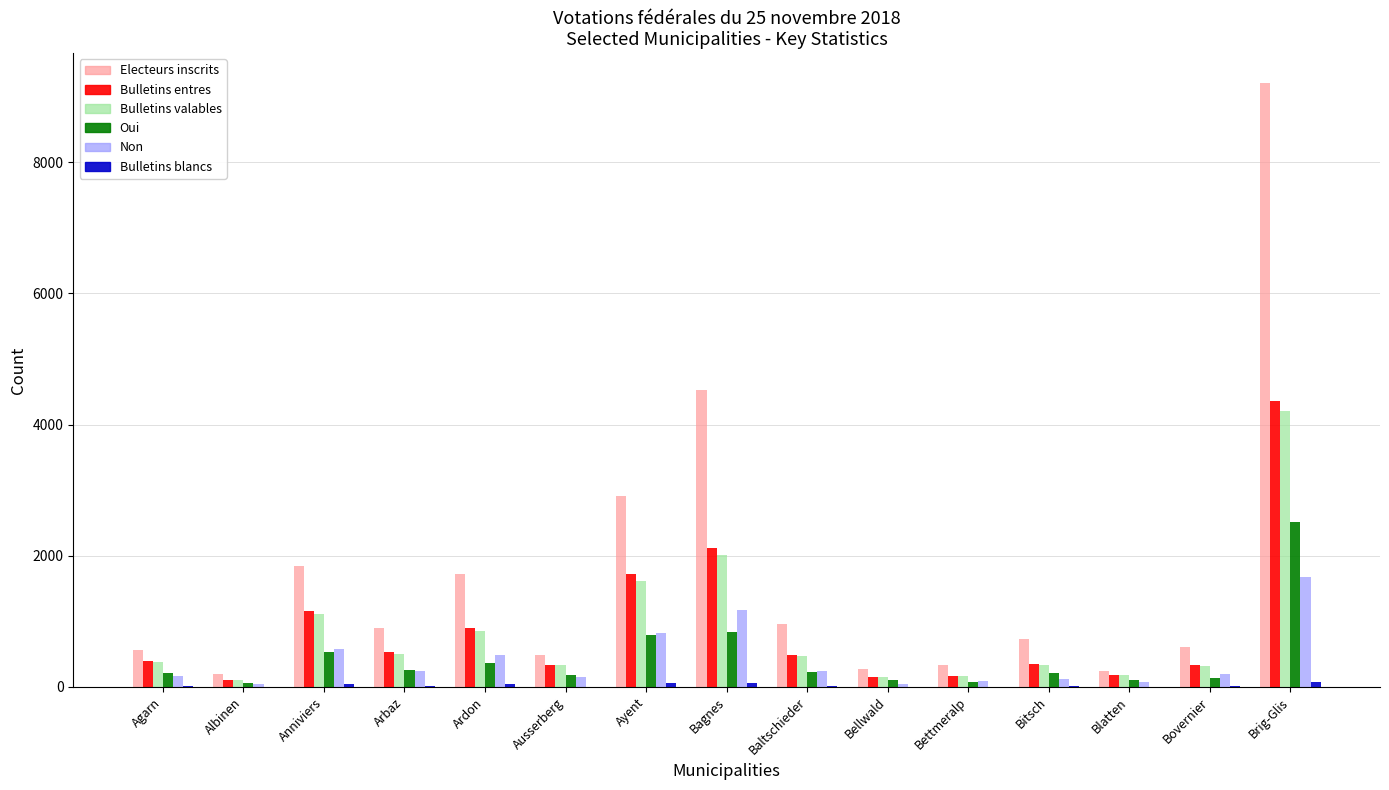

What is the greatest value displayed?

9203